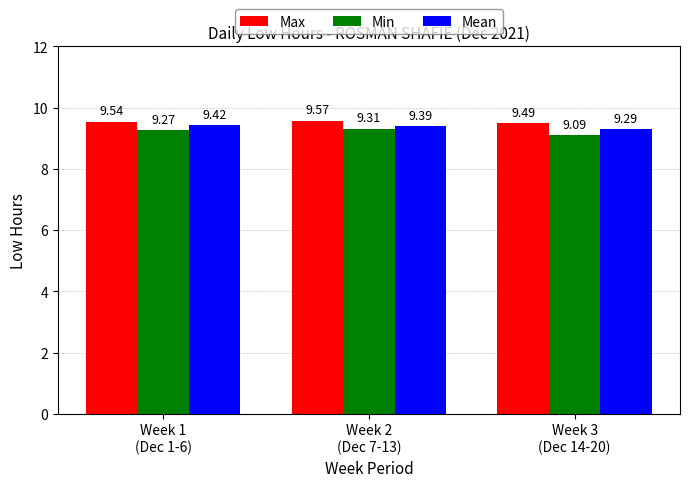

What is the value of the Min bar at the 3rd from the left?

9.1